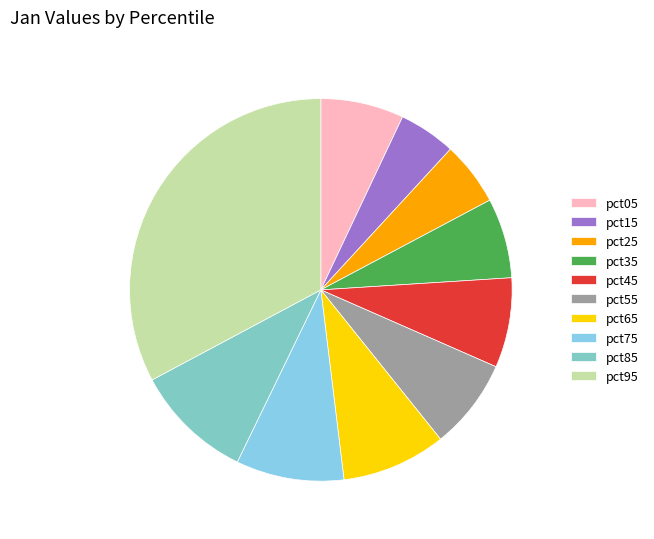

Is there any slice that represents more than half of the pie?

No